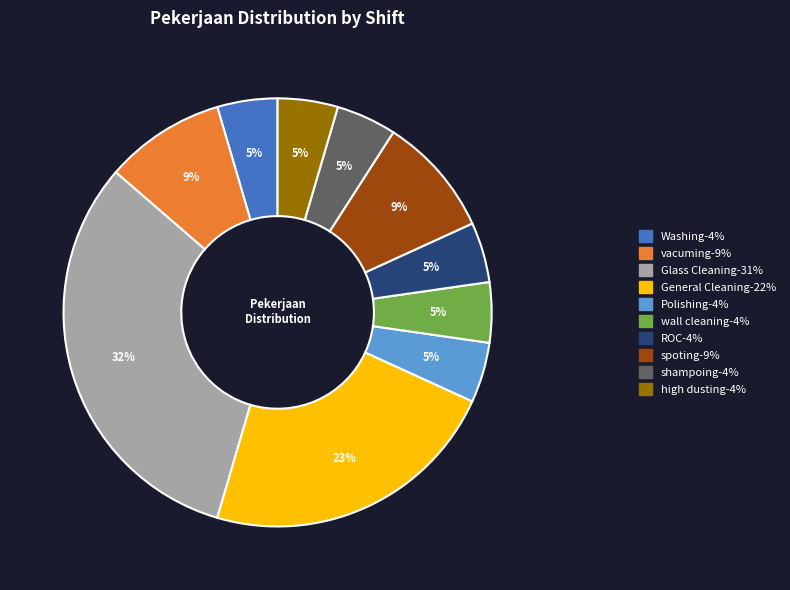

True or false: General Cleaning accounts for 23% of the total.

True